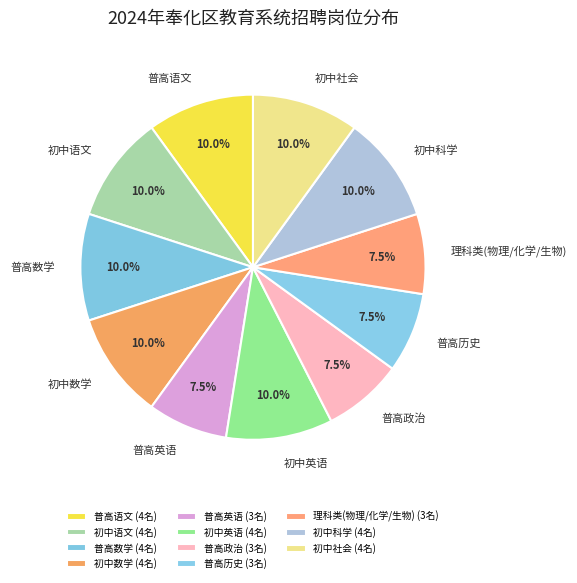

Is it true that 普高数学 is 10% of the pie?

True